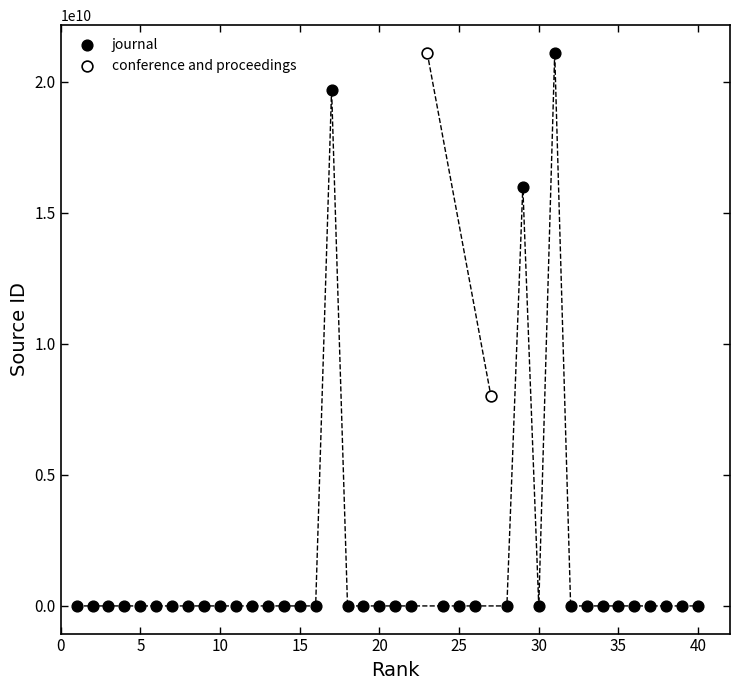

What are all the series names shown in the legend?

journal, conference and proceedings